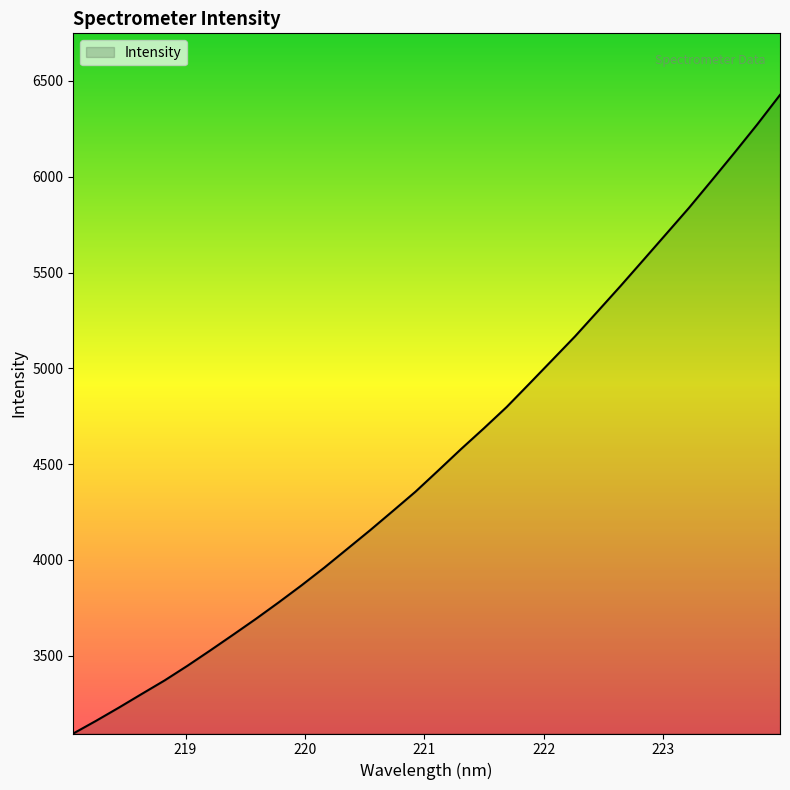

What is the difference between the maximum and minimum values?

3332.5